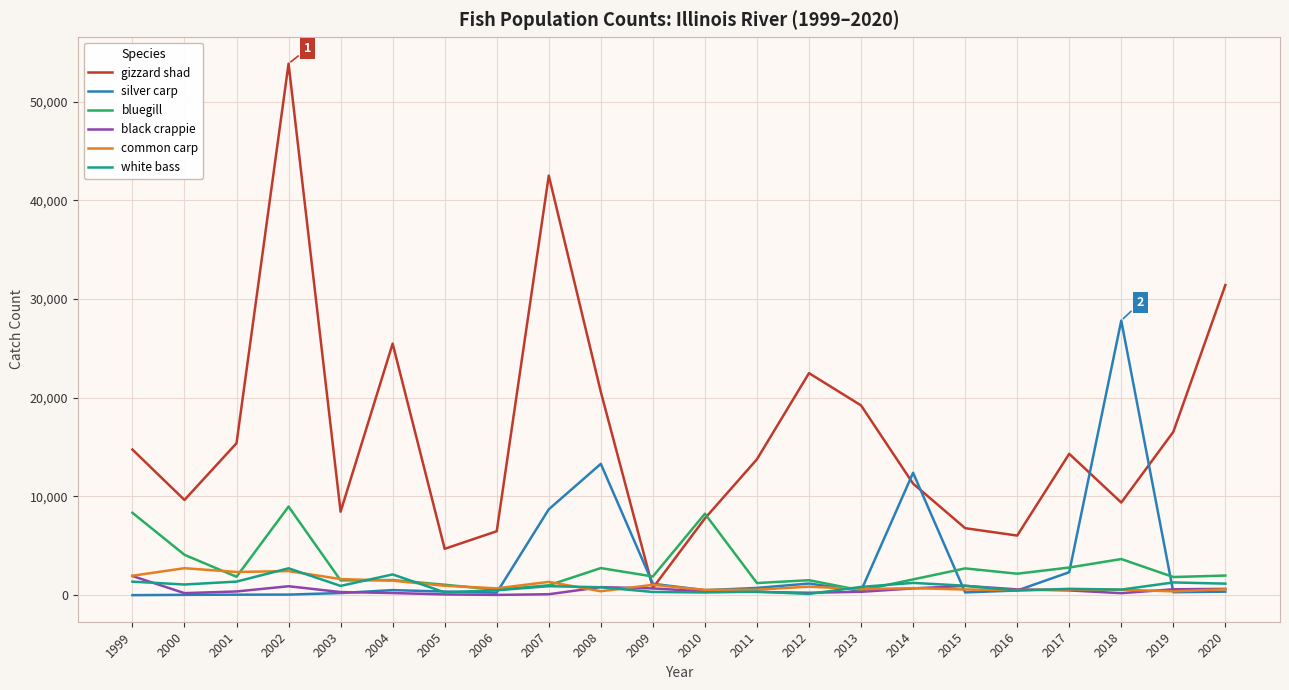

What is the average value of the white bass series?

923